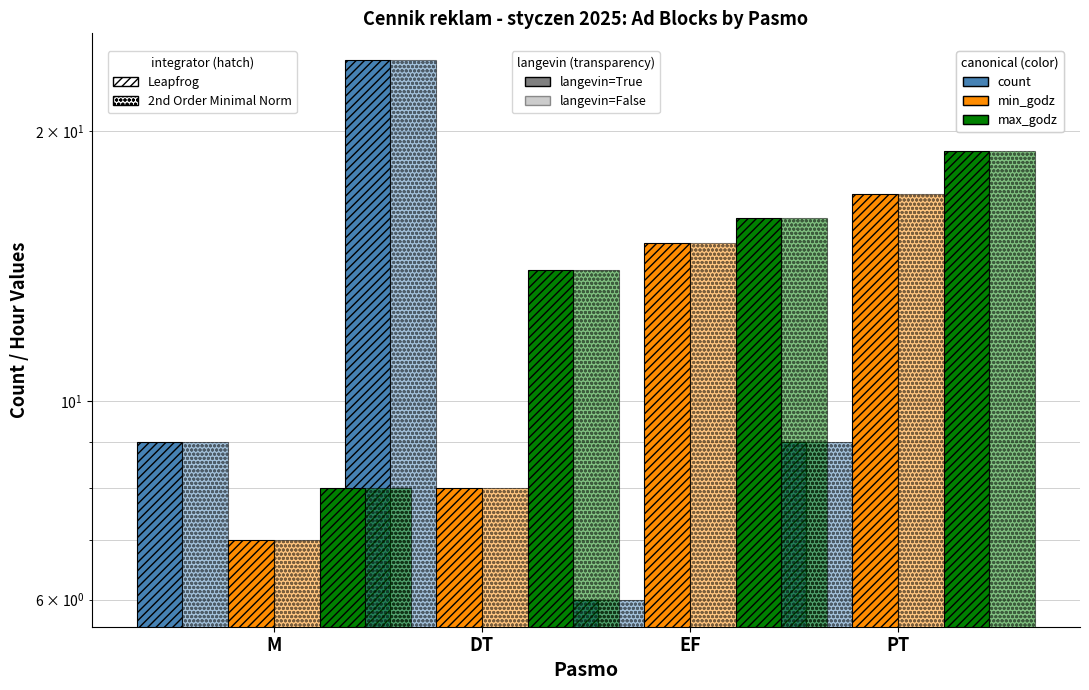

The min_godz (2nd Order) series shows 15 at EF. True or false?

True